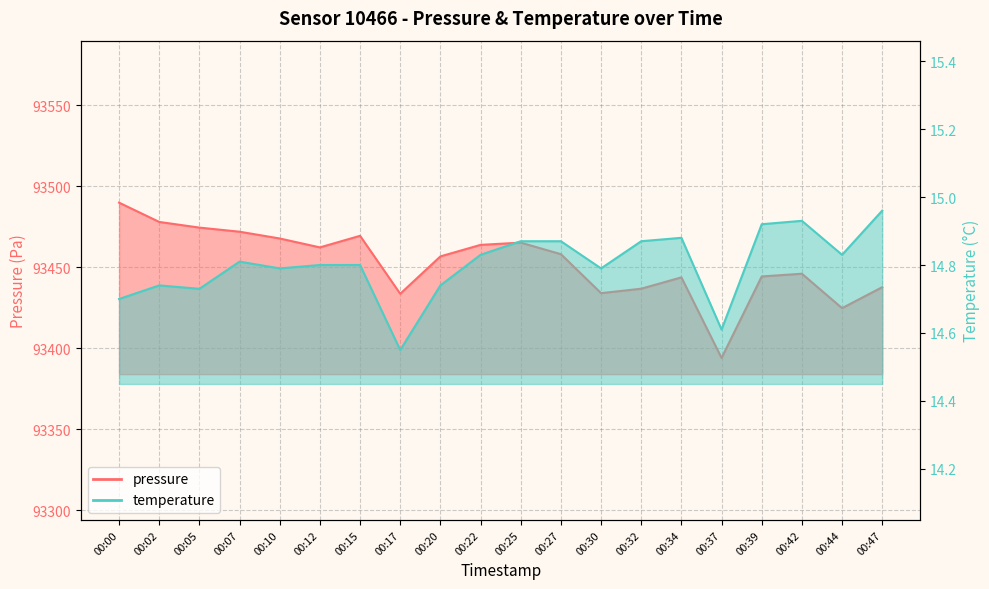

Is the value of pressure at 00:47 greater than the value of temperature at 00:32?

Yes